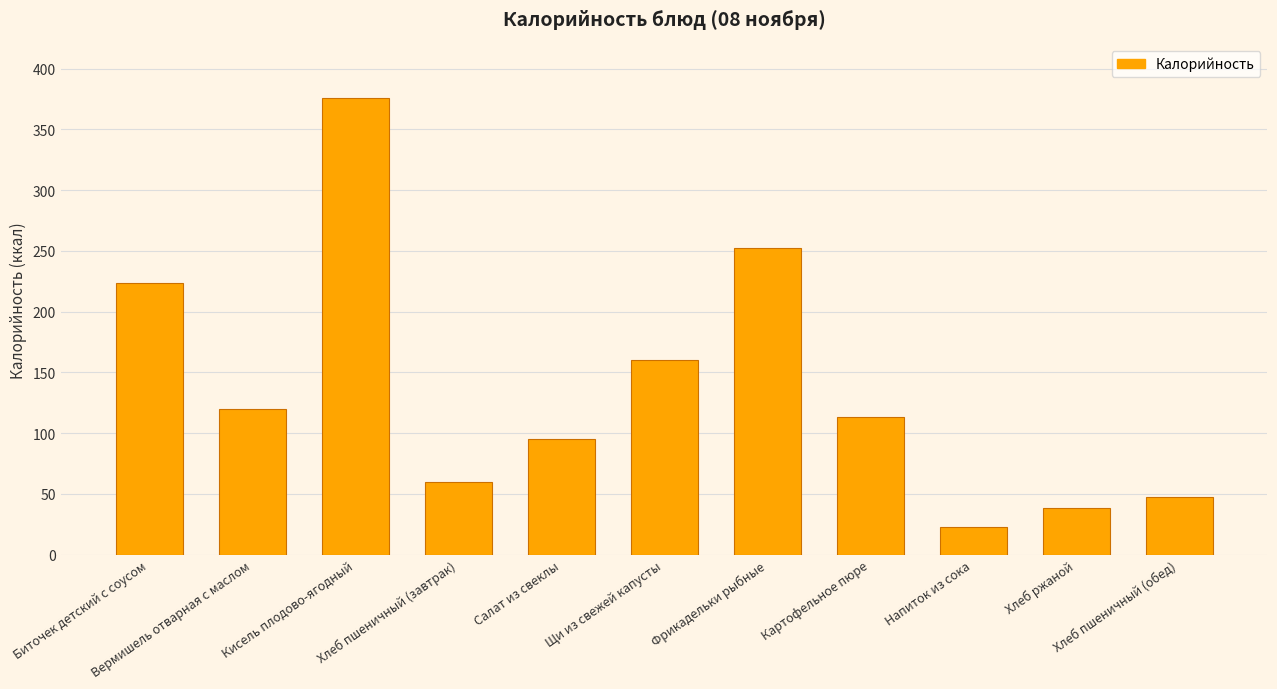

Which has a higher value, Щи из свежей капусты or Картофельное пюре?

Щи из свежей капусты